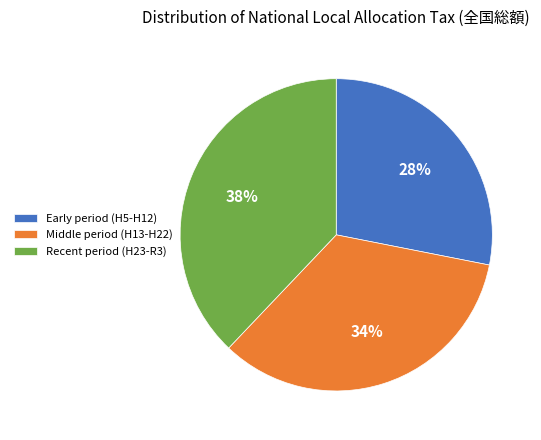

Between Middle period (H13-H22) and Recent period (H23-R3), which is larger?

Recent period (H23-R3)